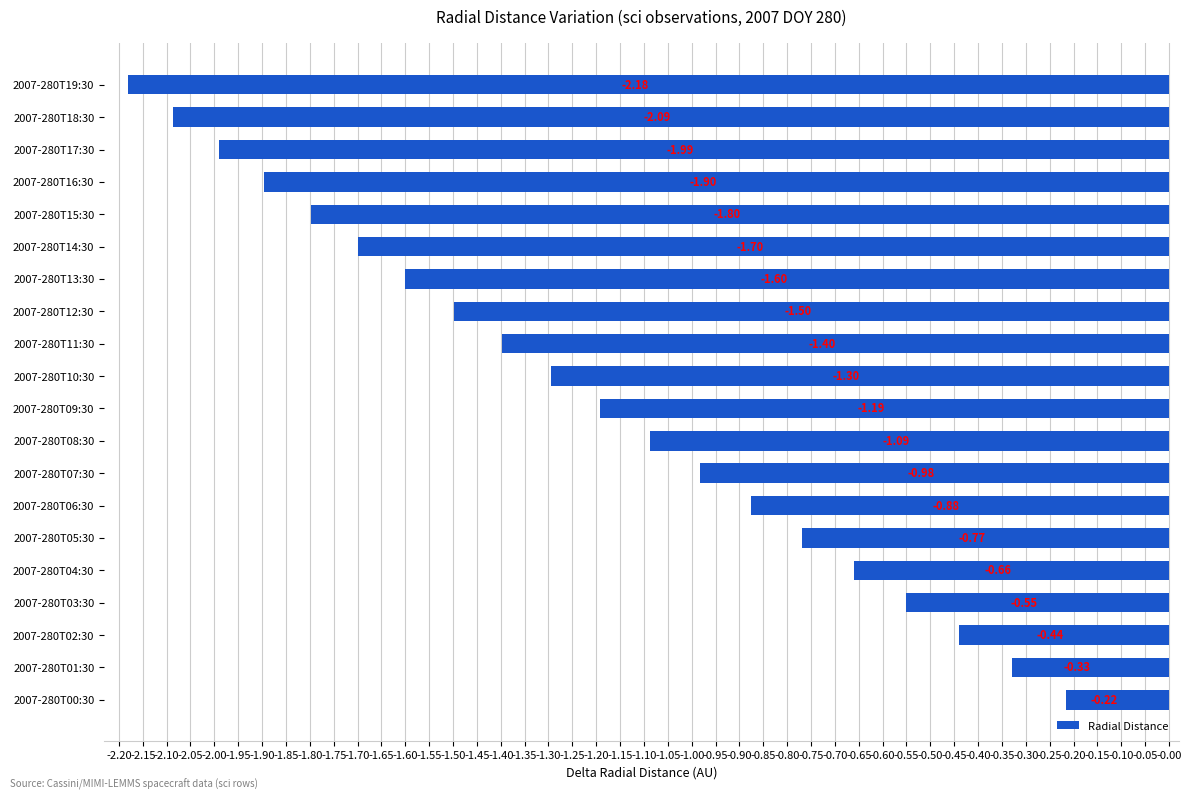

What is the difference between the maximum and minimum values?

2.0